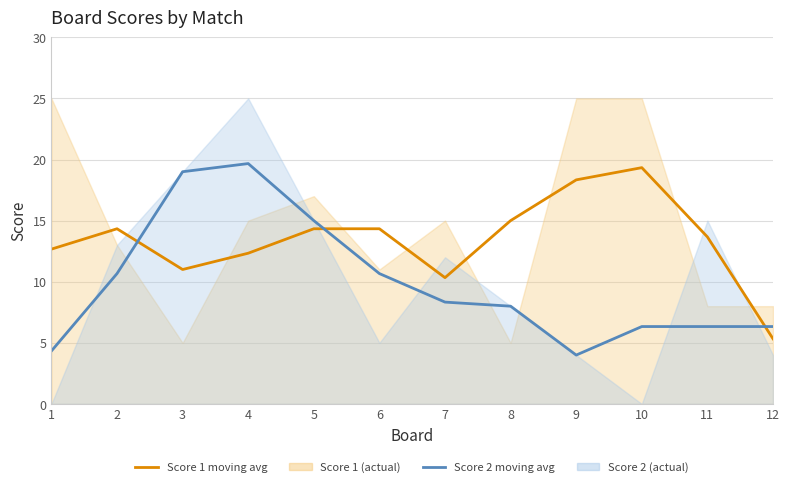

How many values in the Score 2 moving avg series are below 8?

6